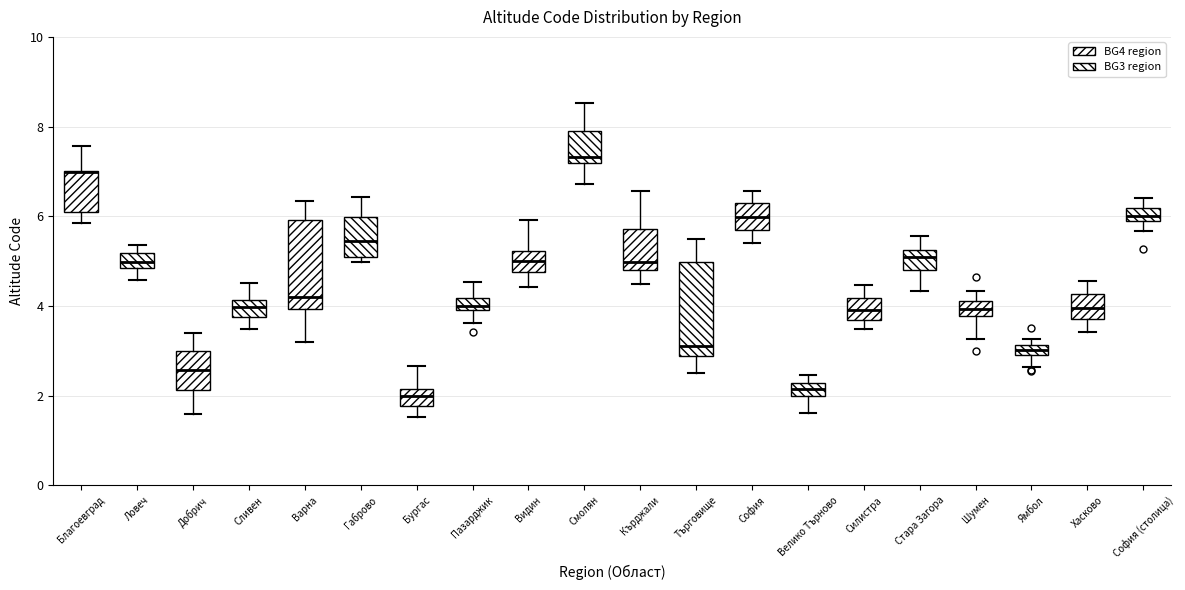

Where does the upper whisker of the box for Хасково end on the y-axis? The values are not printed on the chart, so give them approximately, as read against the axis.

4.6